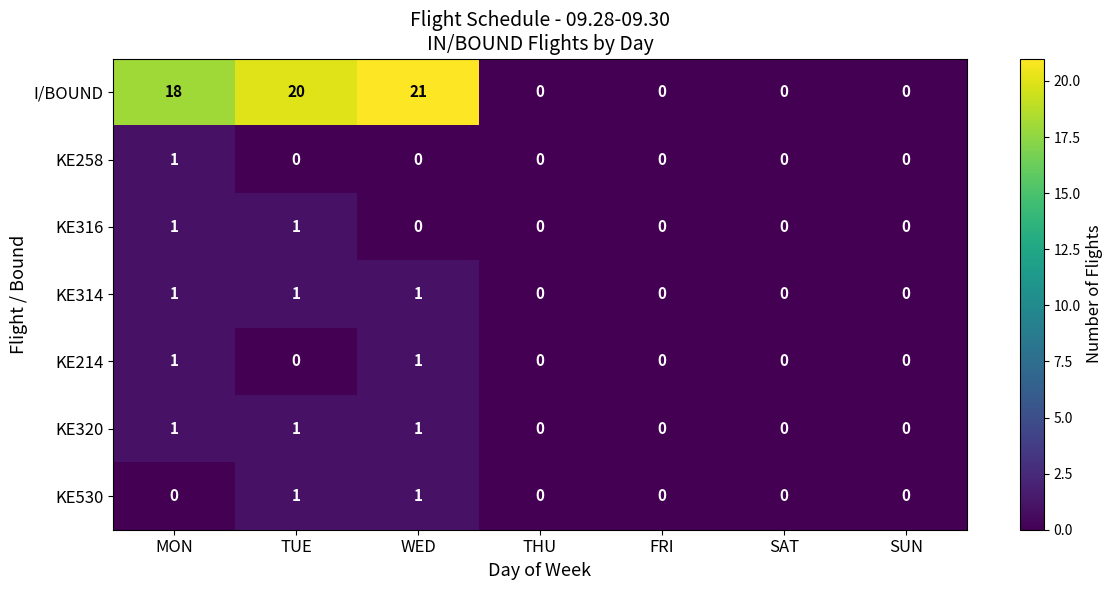

What is the maximum value shown in the chart?

21